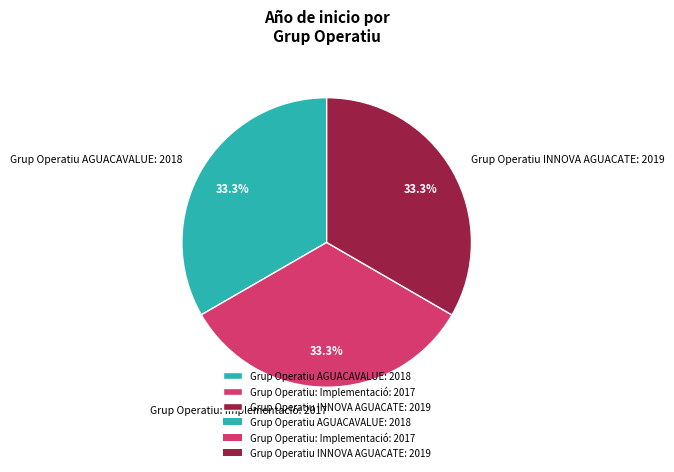

Approximately how many times larger is the value at Grup Operatiu AGUACAVALUE: 2018 compared to Grup Operatiu: Implementació: 2017?

1.0